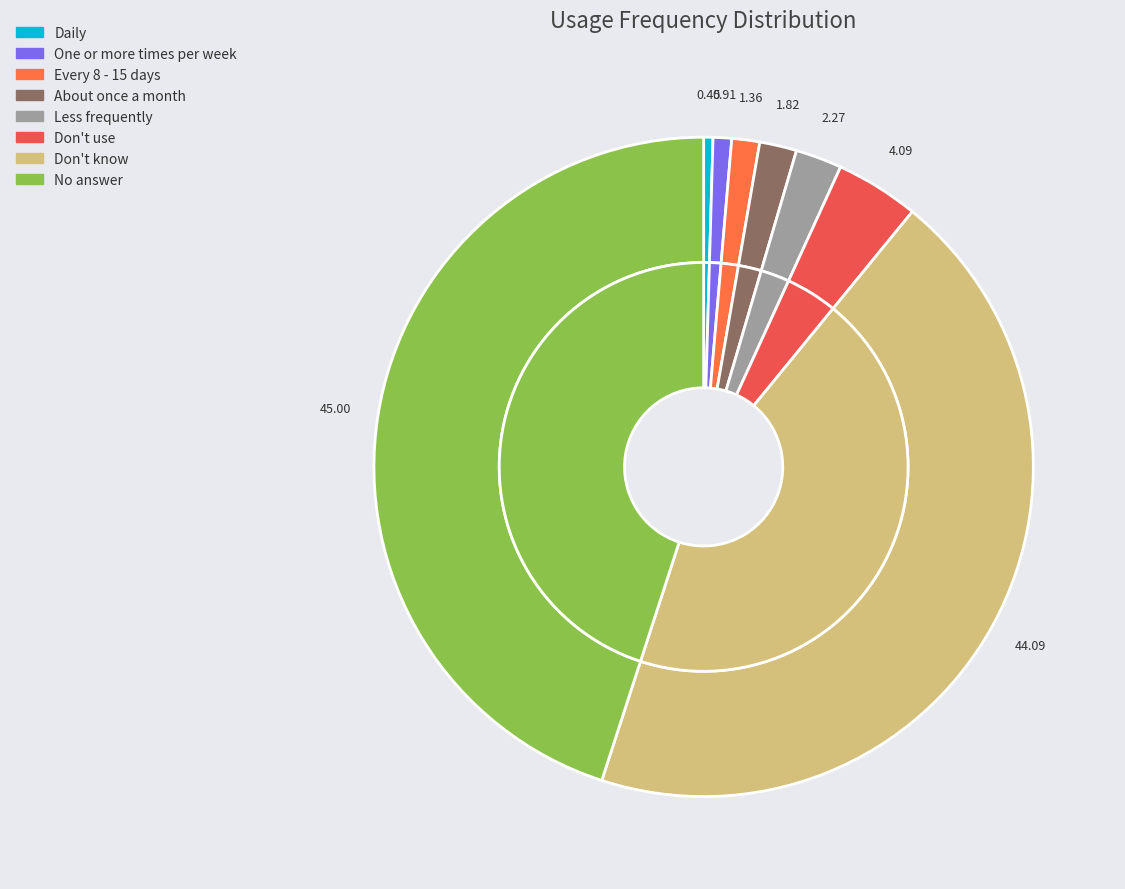

To the nearest percent, what percentage of the pie is Don't use?

4%